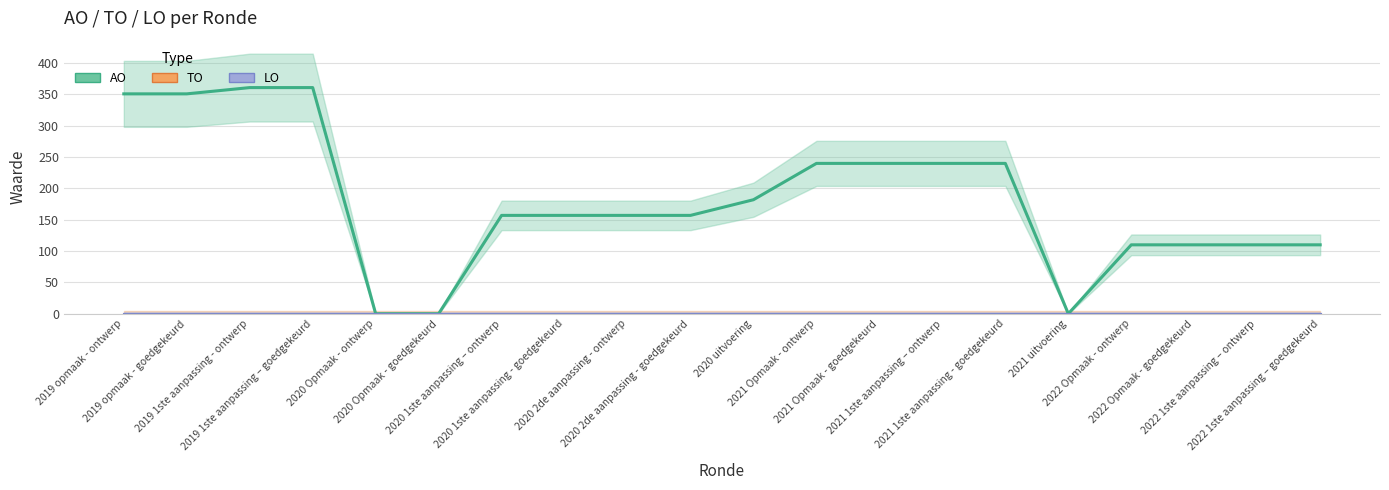

Rank the series at 2019 1ste aanpassing - ontwerp from lowest to highest value.

TO, LO, AO